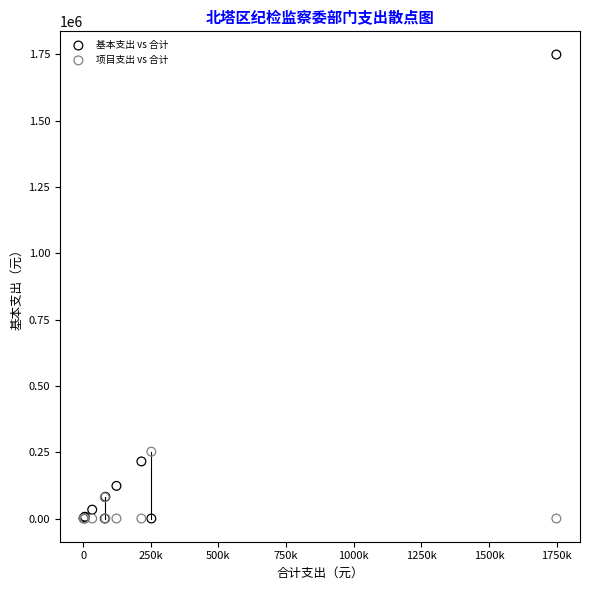

What is the X range (max minus min) for the scatter plot?

1747564